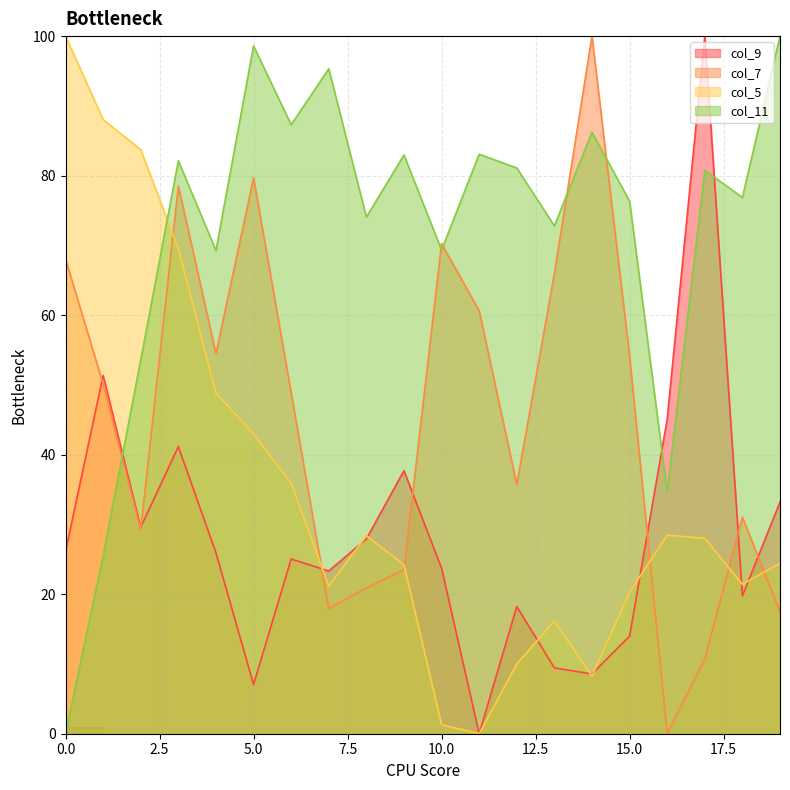

Is the value of col_9 at 11 greater than the value of col_5 at 12?

No